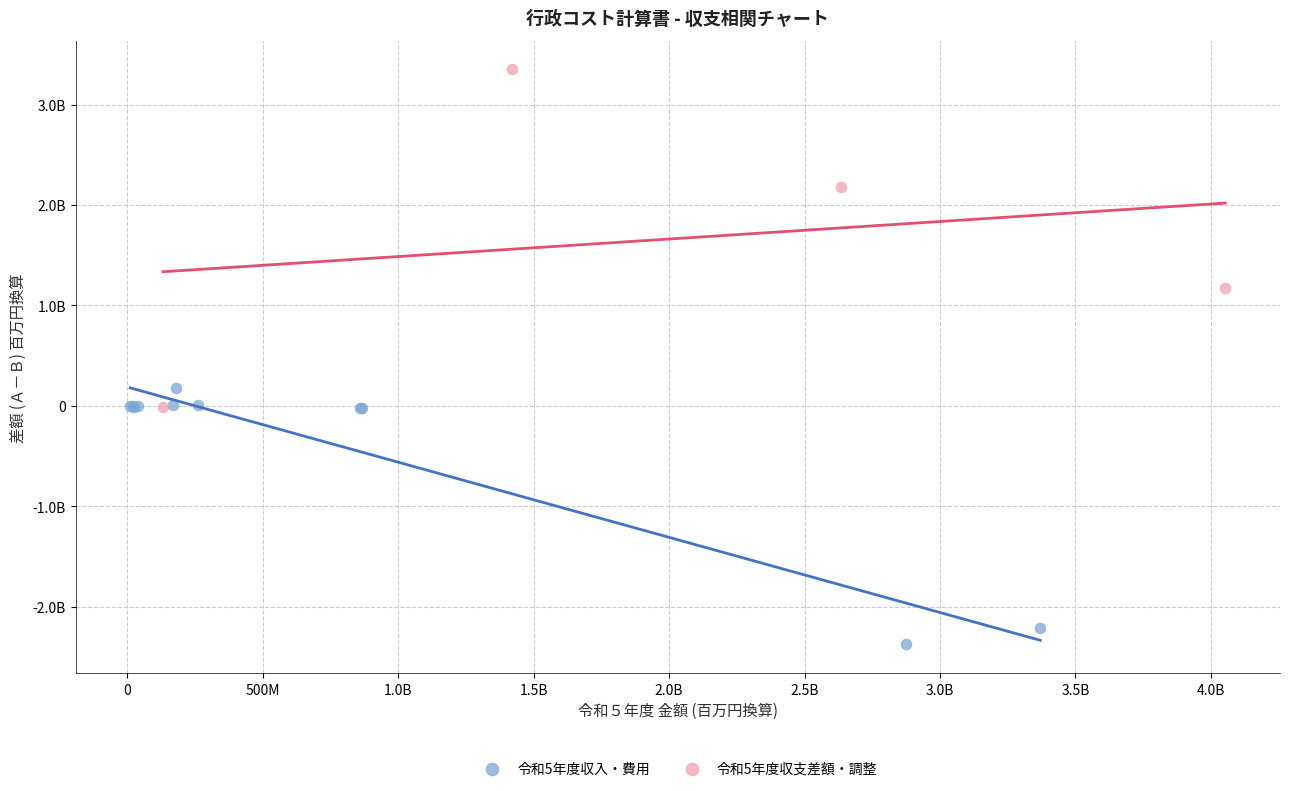

Which series contains the highest Y value?

令和5年度収支差額・調整